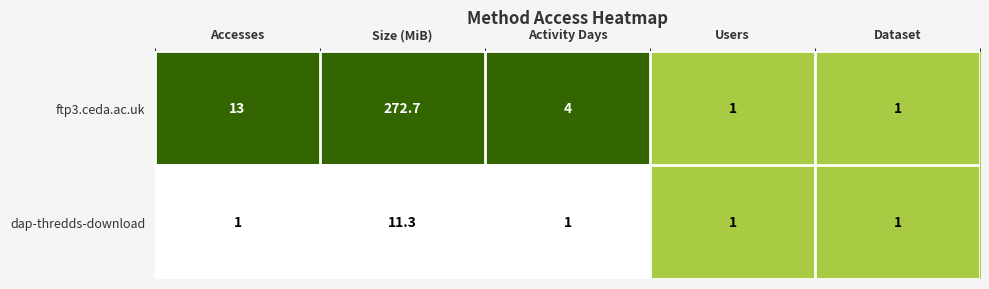

Reading left to right, list all the values displayed in this chart.

ftp3.ceda.ac.uk: 13.0	272.7	4.0	1.0	1.0
dap-thredds-download: 1.0	11.3	1.0	1.0	1.0